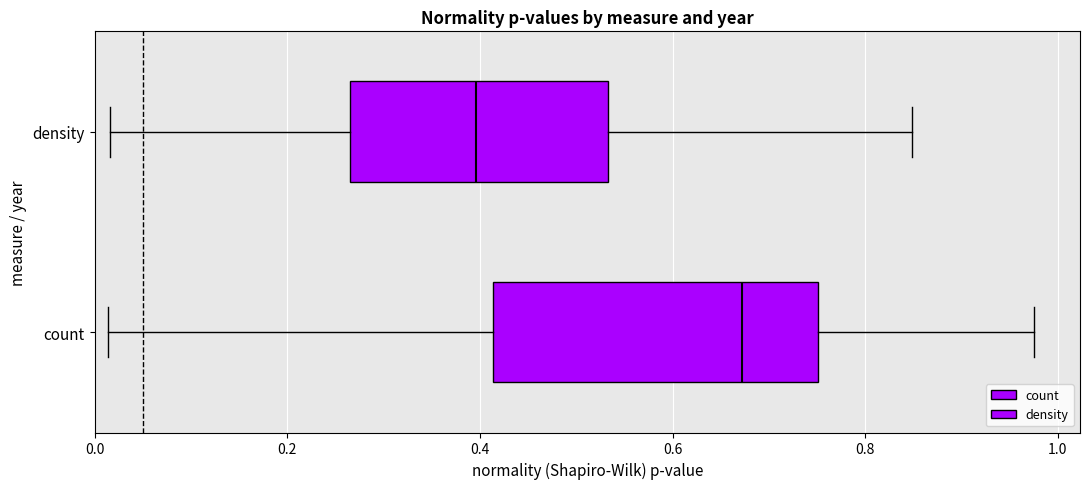

Which box has the furthest to the right median line?

count